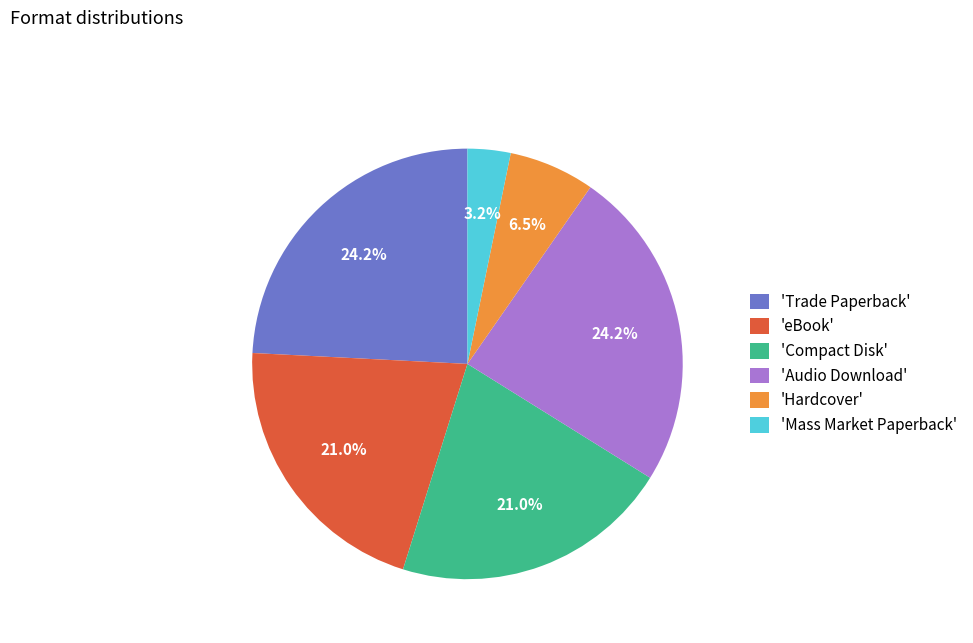

What portion of the pie excludes 'eBook'?

79.0%